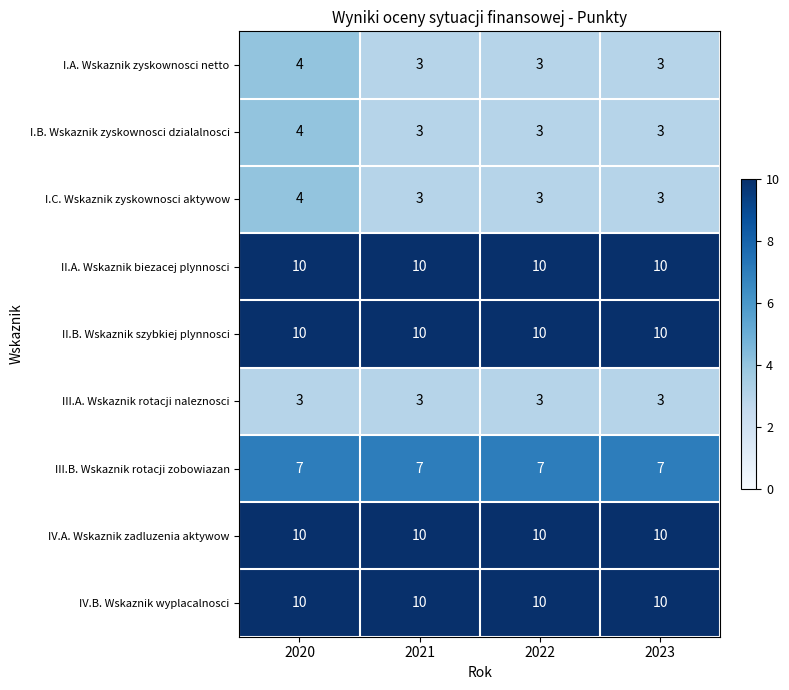

How many data points does each series have?

4